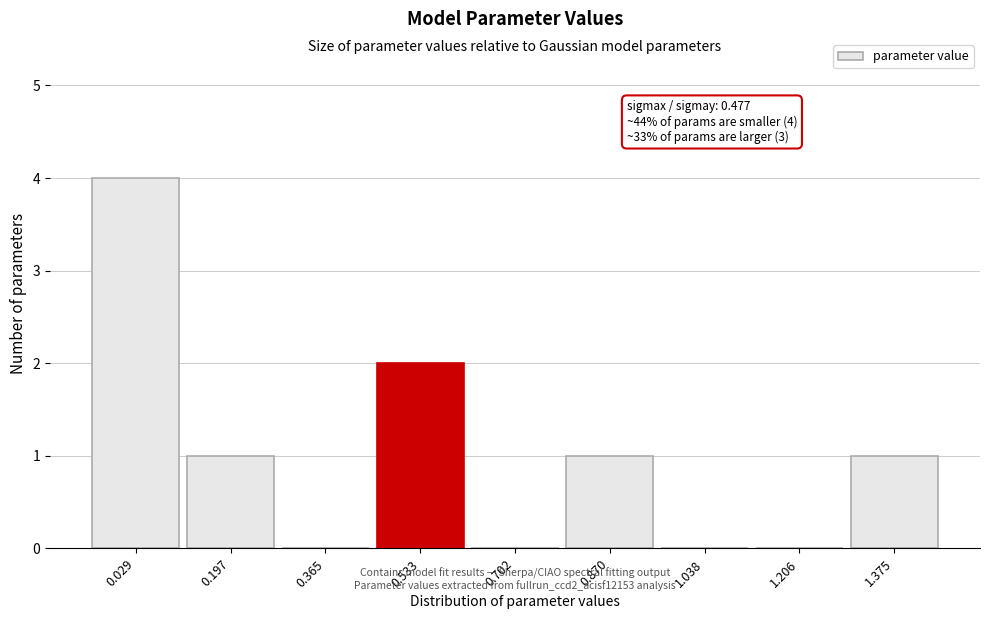

Which range on the x-axis has the tallest bar?

-0.06 to 0.12